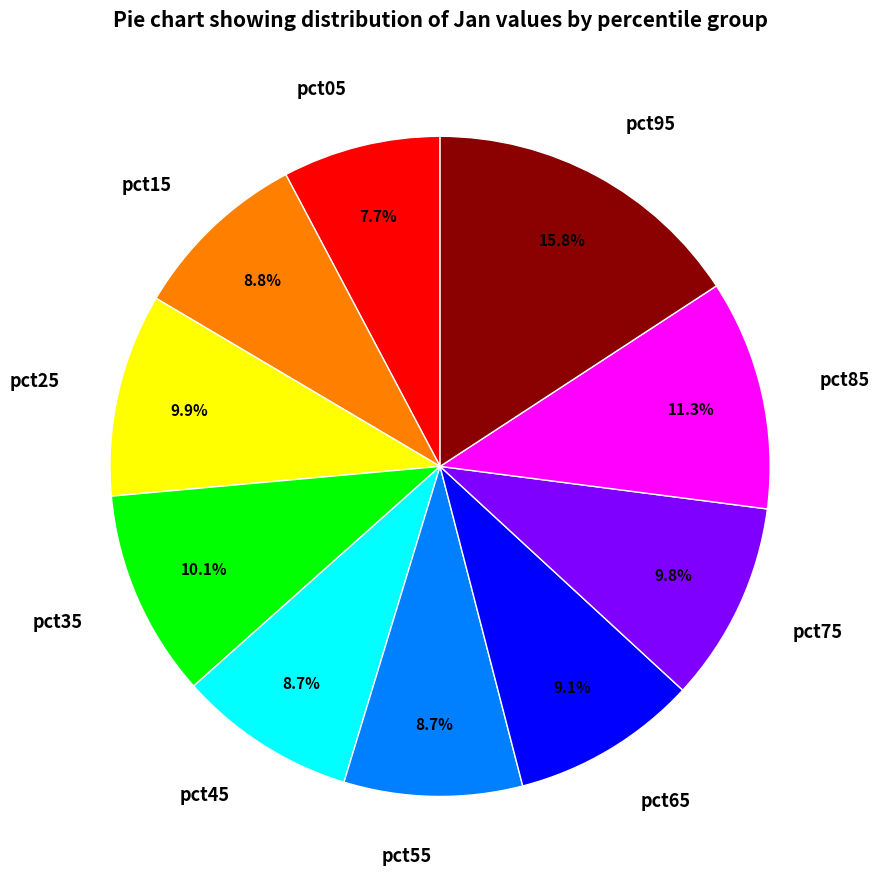

Is there a majority slice in this chart?

No